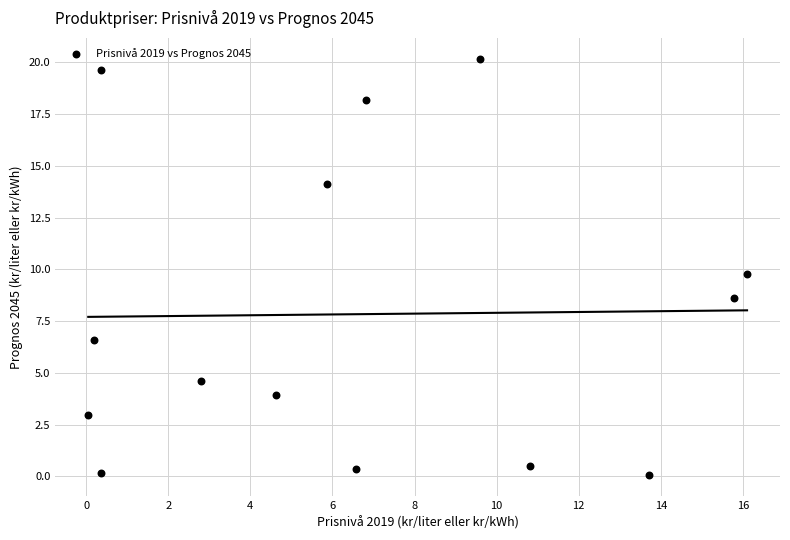

Count the number of points in this scatter plot.

14